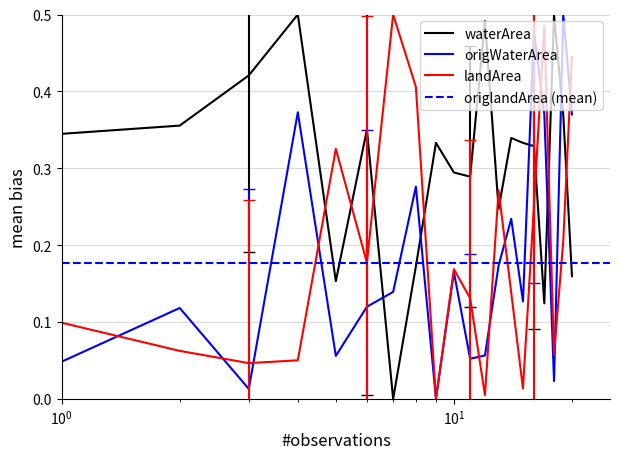

What is the maximum value for origWaterArea?

0.5